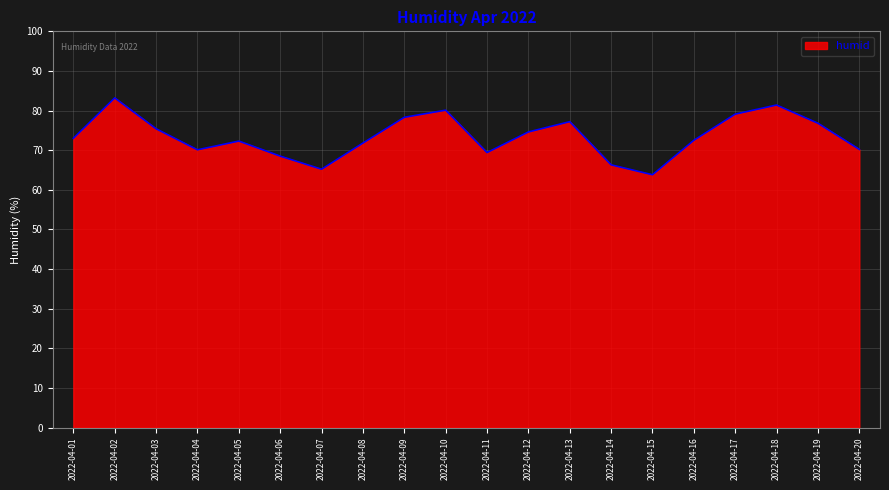

Is it true that the value at 2022-04-10 is 80.1?

True